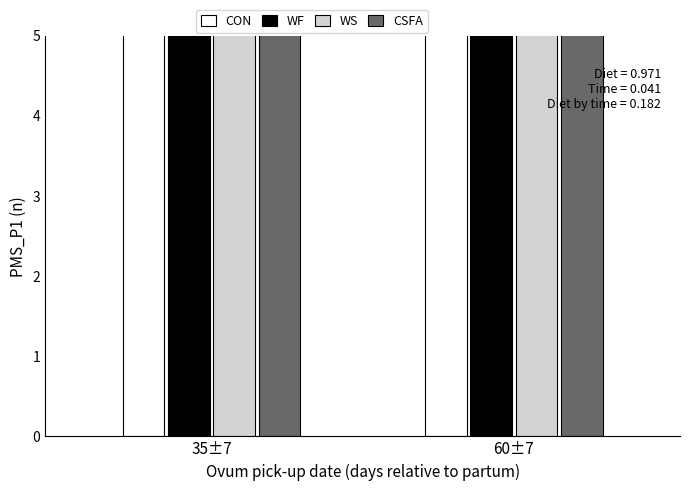

How many categories are shown in the chart?

2